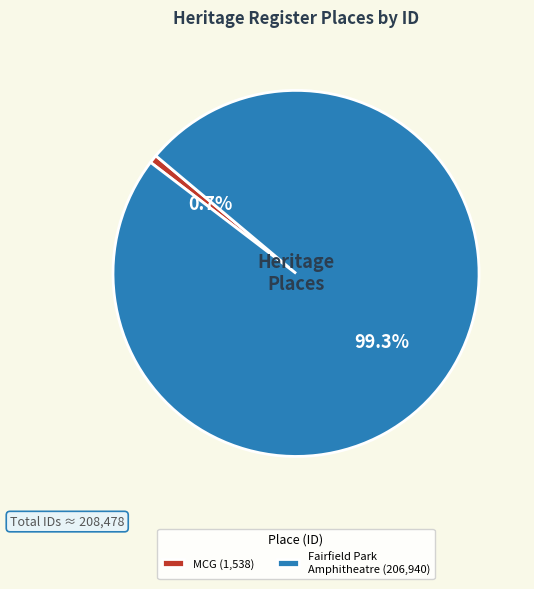

Do Fairfield Park Amphitheatre (206,940) and MCG (1,538) together represent more than half of the pie?

Yes